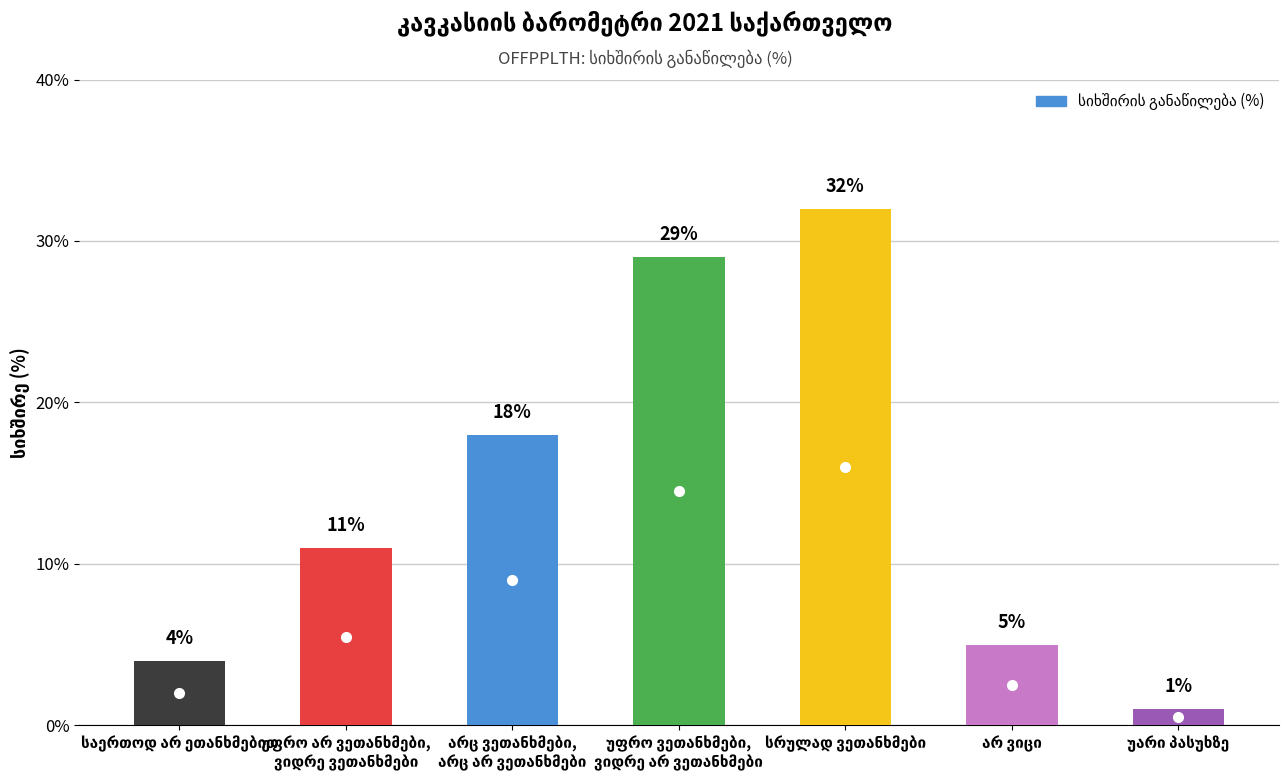

What is the value of the 4th bar from the left?

29